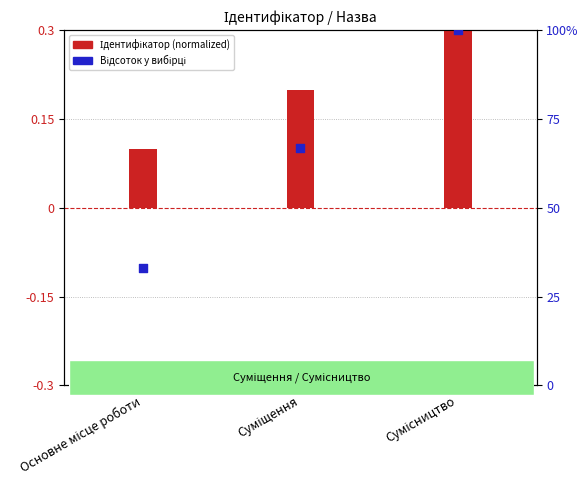

What is the total value across all series at Сумісництво?

100.3